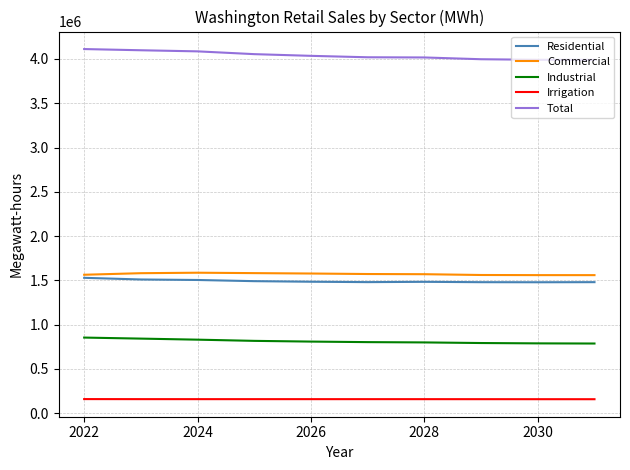

How many values in the Total series are below 4034651?

5